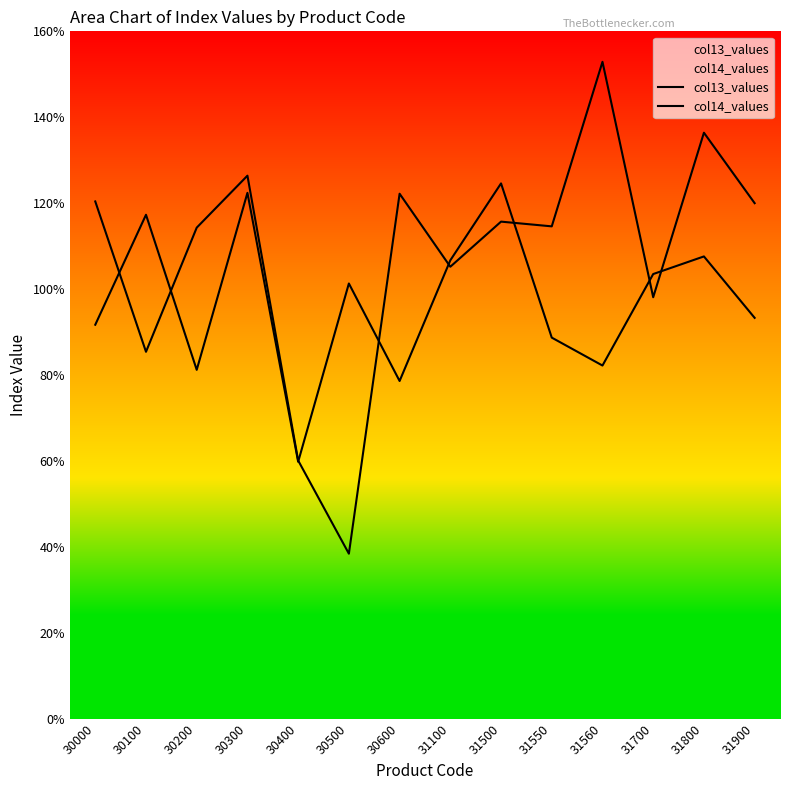

What is the maximum value for col14_values?

124.6